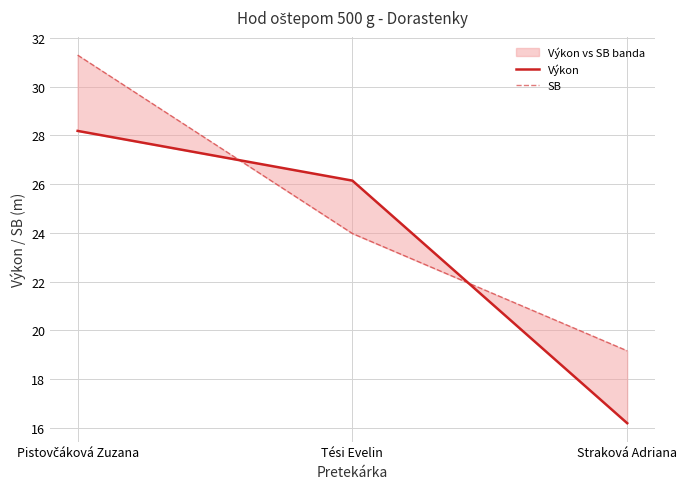

The Výkon series shows 26.1 at Tési Evelin. True or false?

True